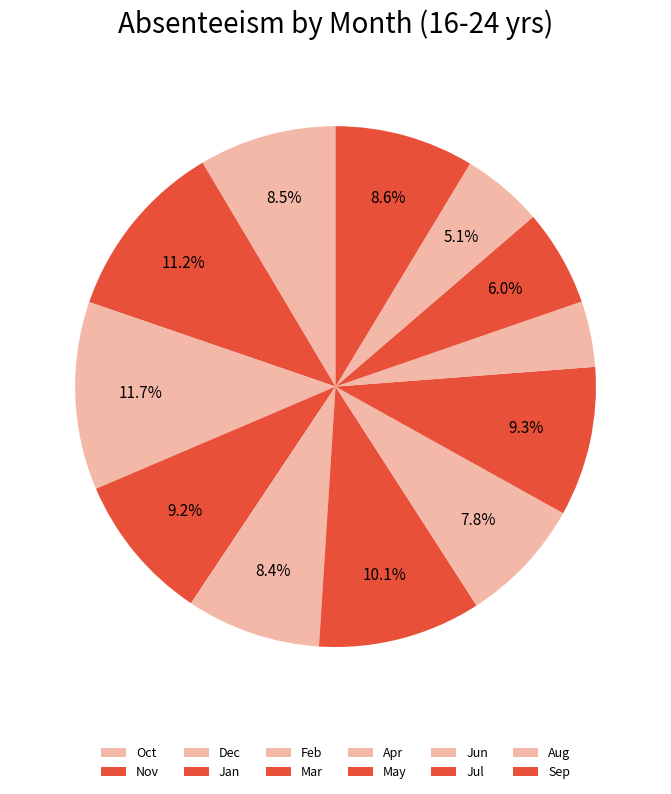

Is it true that Oct is 9% of the pie?

True